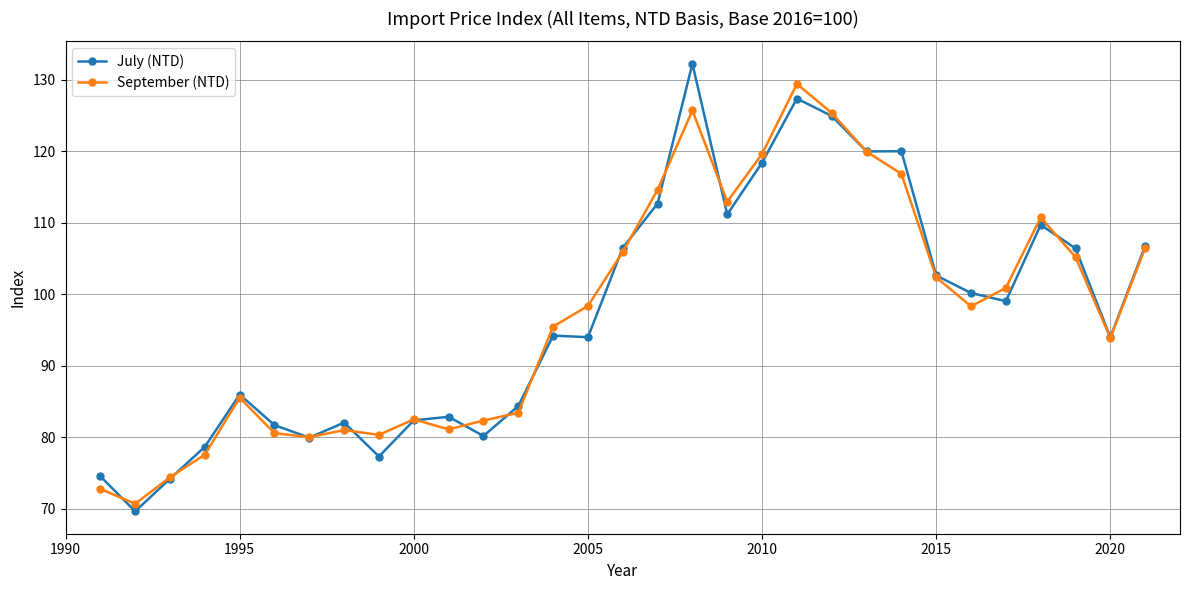

How many interior local valleys does the September (NTD) series have?

7